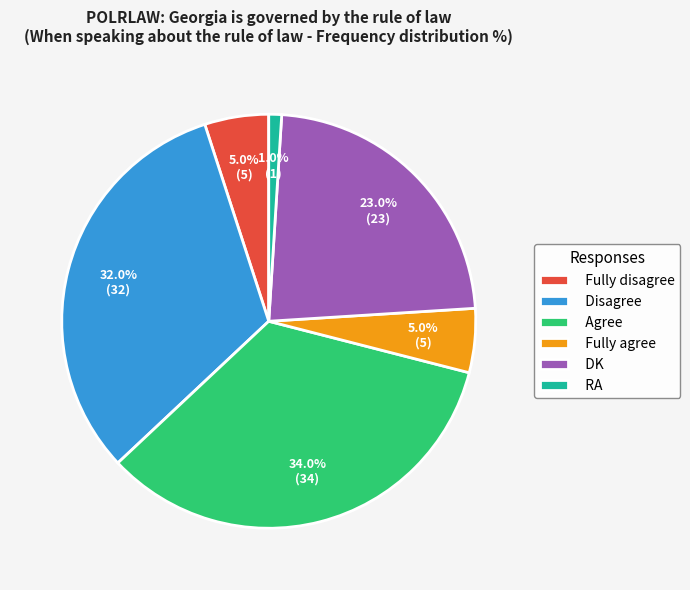

True or false: DK accounts for 9% of the total.

False